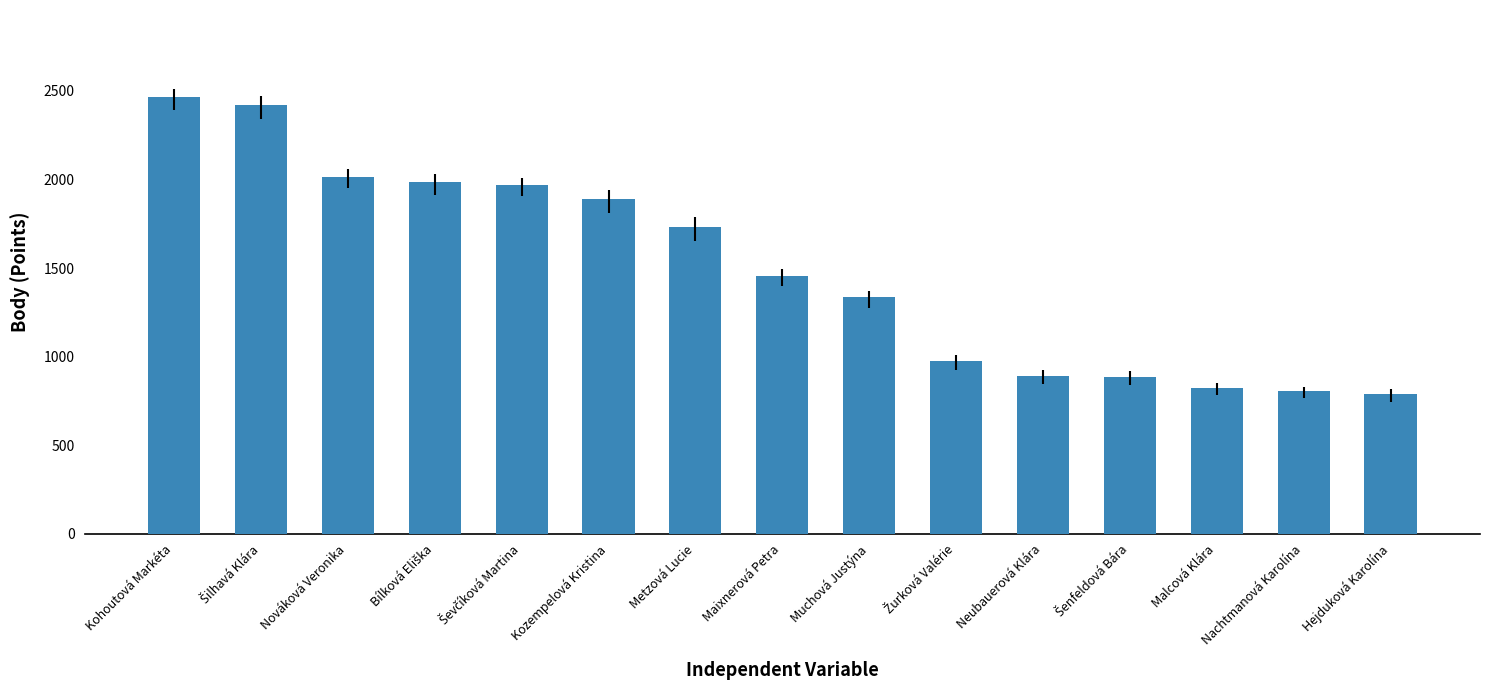

The chart shows a value of 1138 at Malcová Klára. True or false?

False